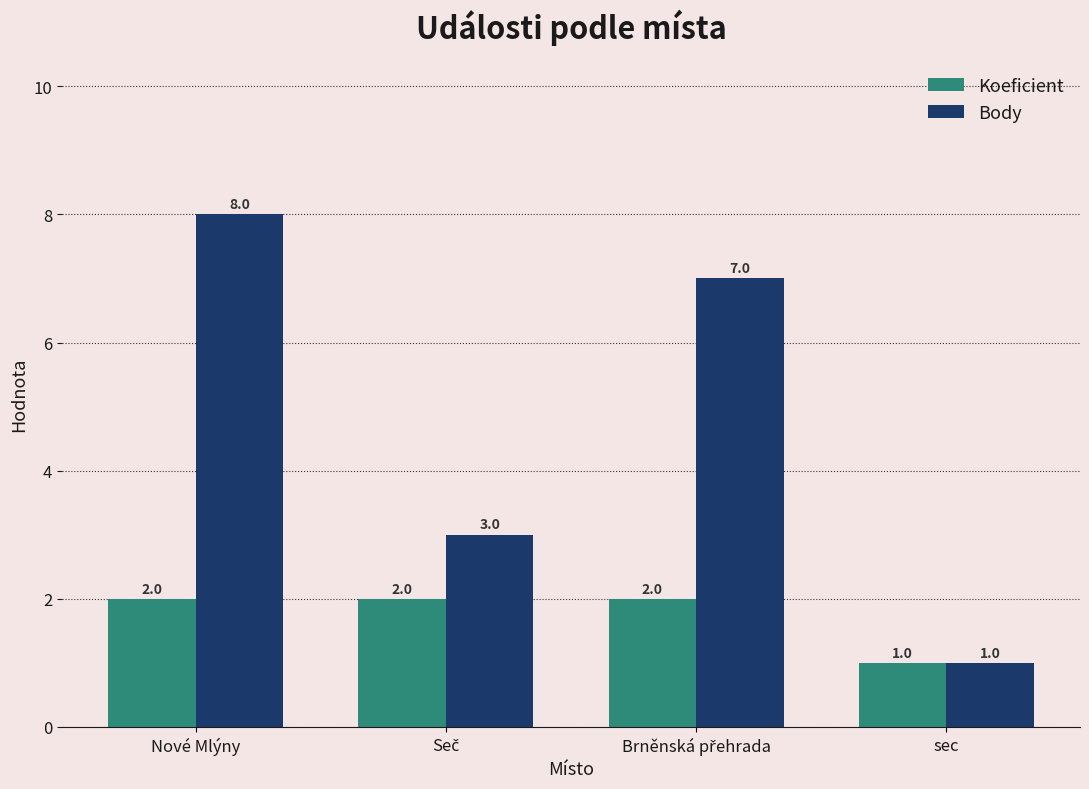

True or false: Koeficient has a value of 1 at sec.

True